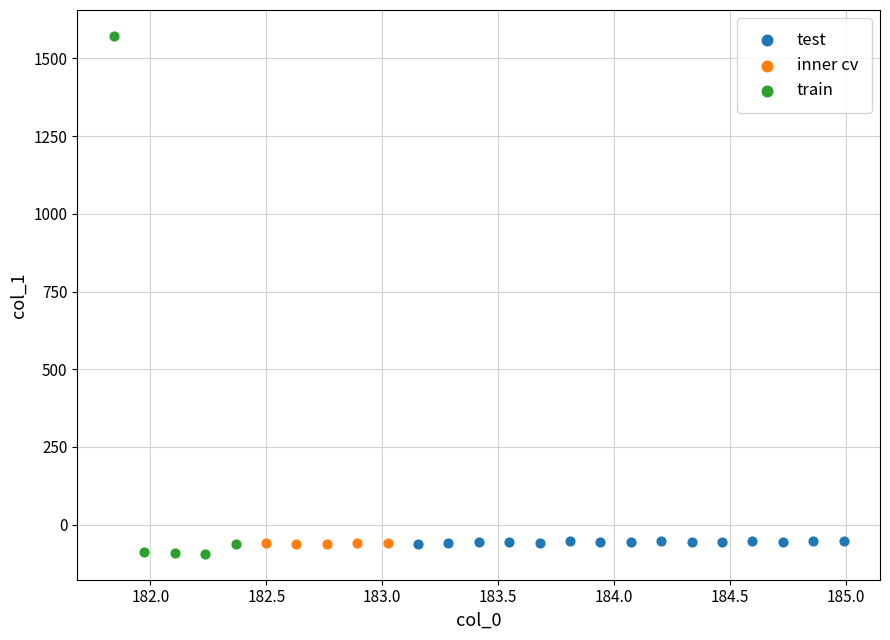

Which series has the largest Y range (max minus min)?

train